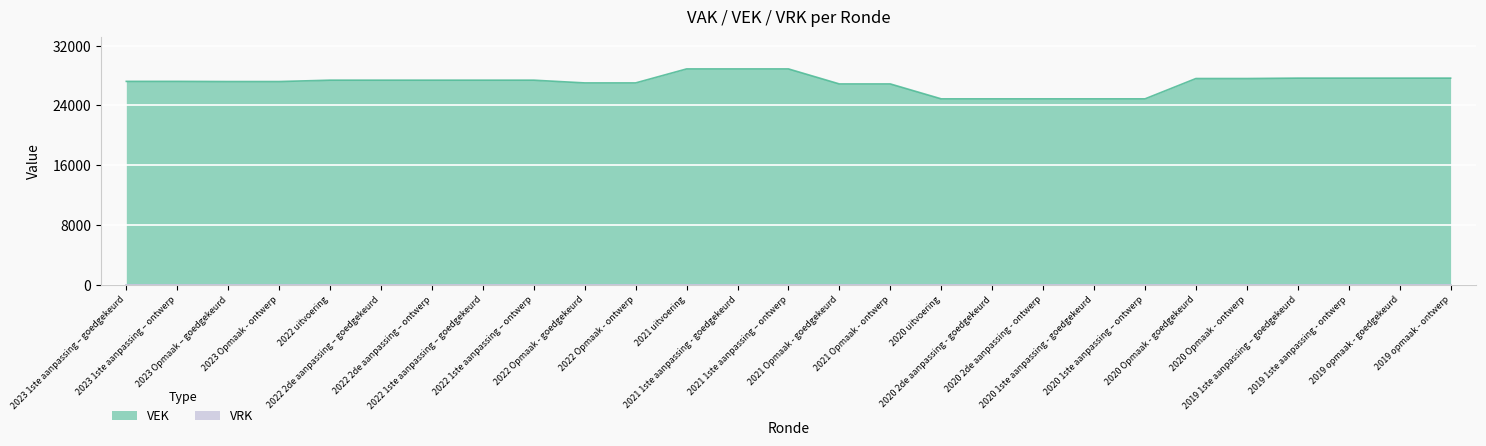

What position from the right is 2021 uitvoering?

16